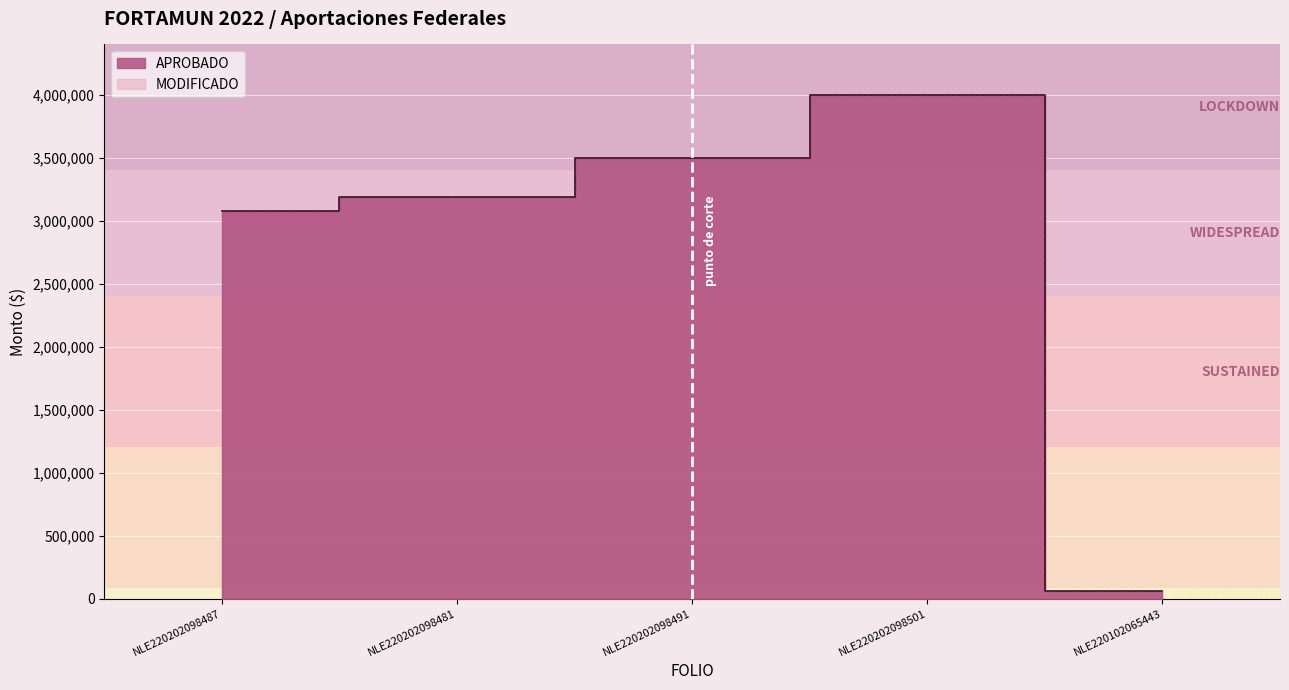

What is the average value of the MODIFICADO series?

2765268.3